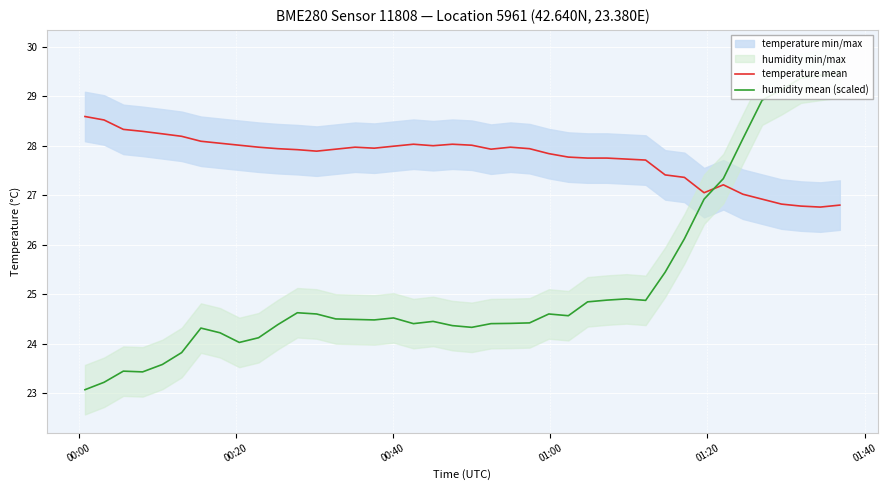

What is the maximum value for temperature mean?

28.6